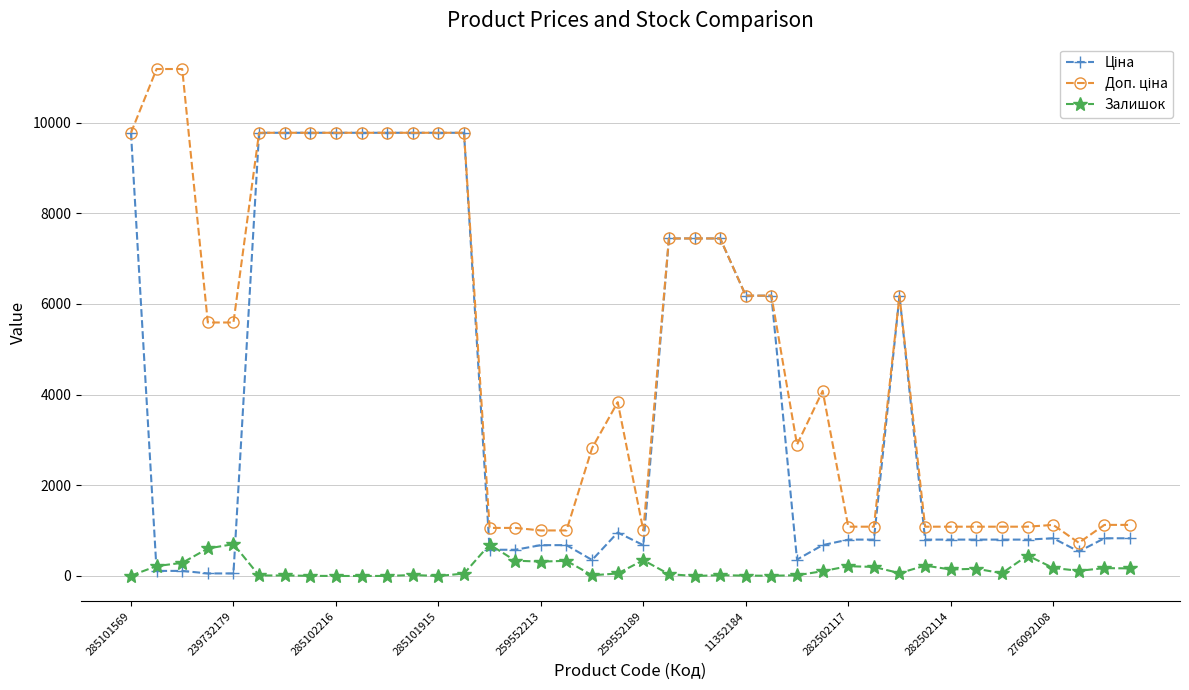

What is the maximum value shown in the chart?

11182.0